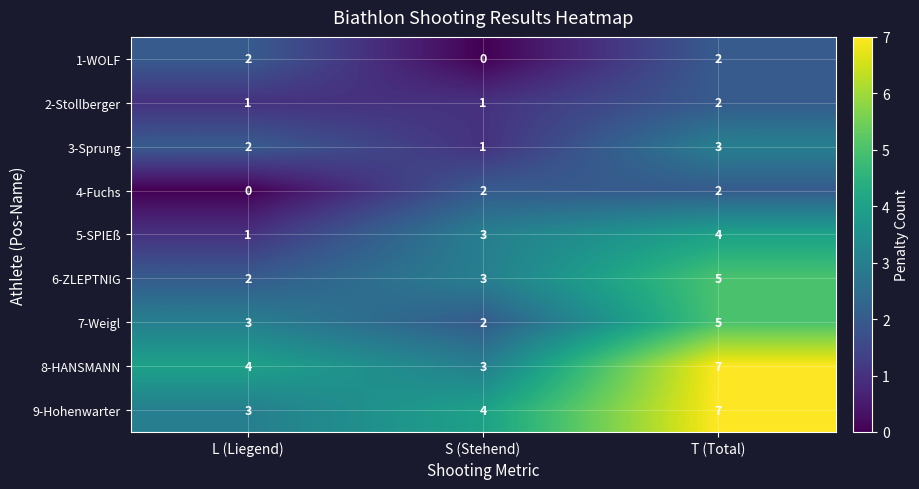

What is the spread (max minus min) of values at L (Liegend)?

4